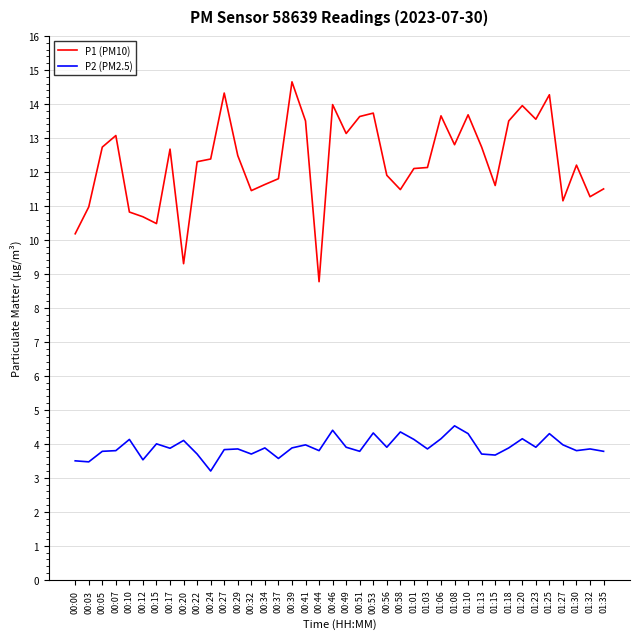

How many lines are shown in the chart?

2